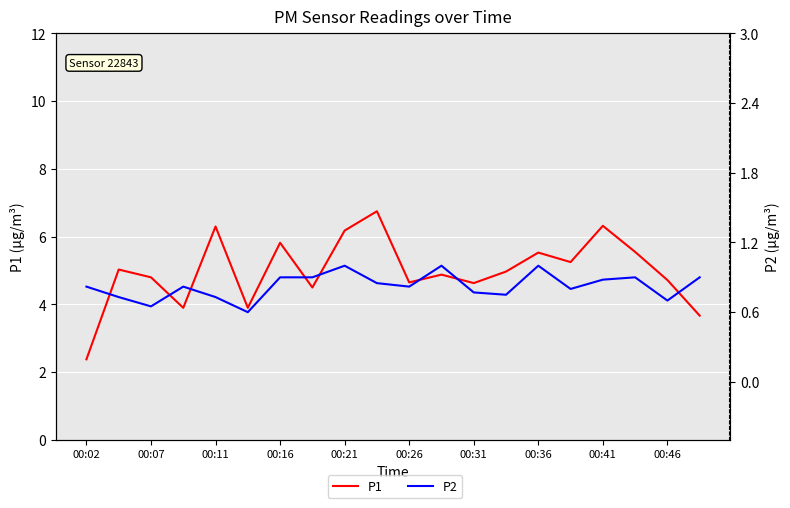

What is the total value across all series at 00:36?

6.5